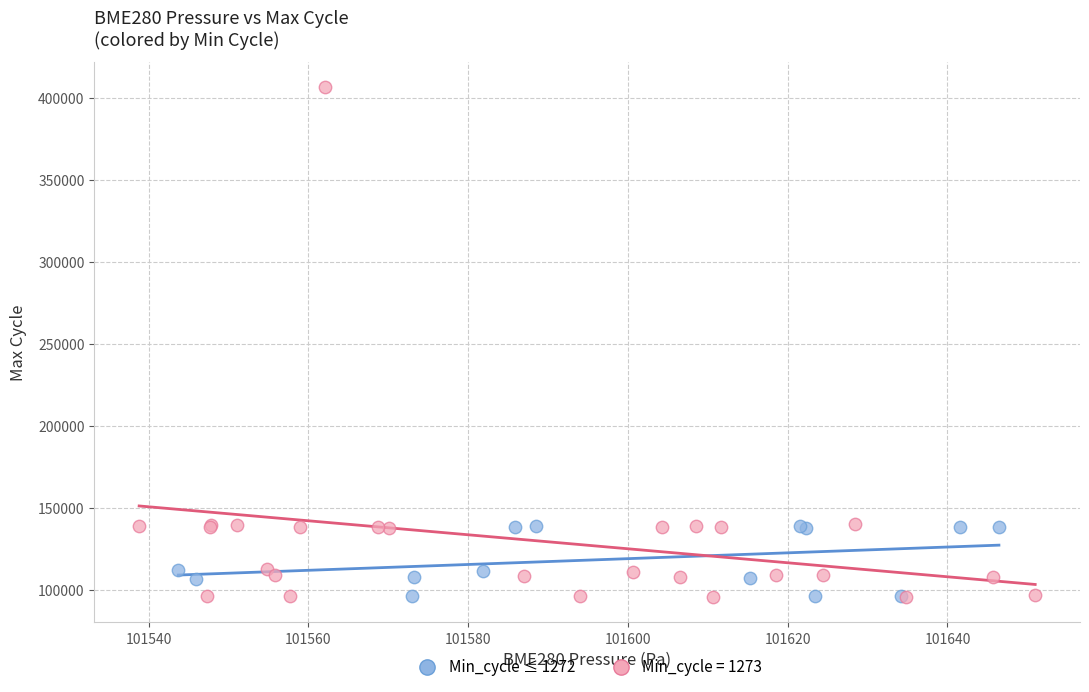

Which series has the largest Y range (max minus min)?

Min_cycle = 1273